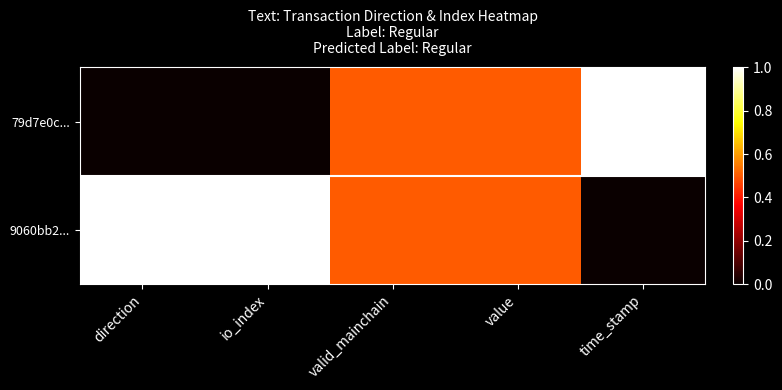

What is the spread (max minus min) of values at time_stamp?

1.0